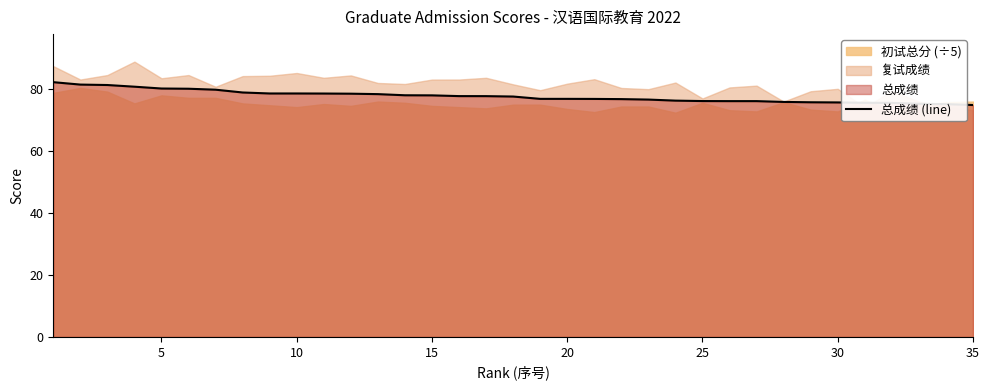

What is the minimum value for 总成绩 (line)?

74.9